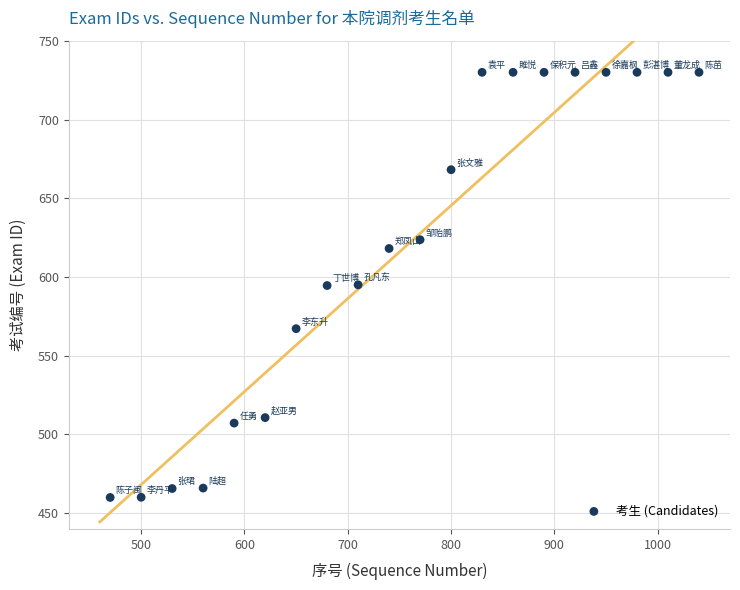

What is the range of Y values (max minus min)?

270.0